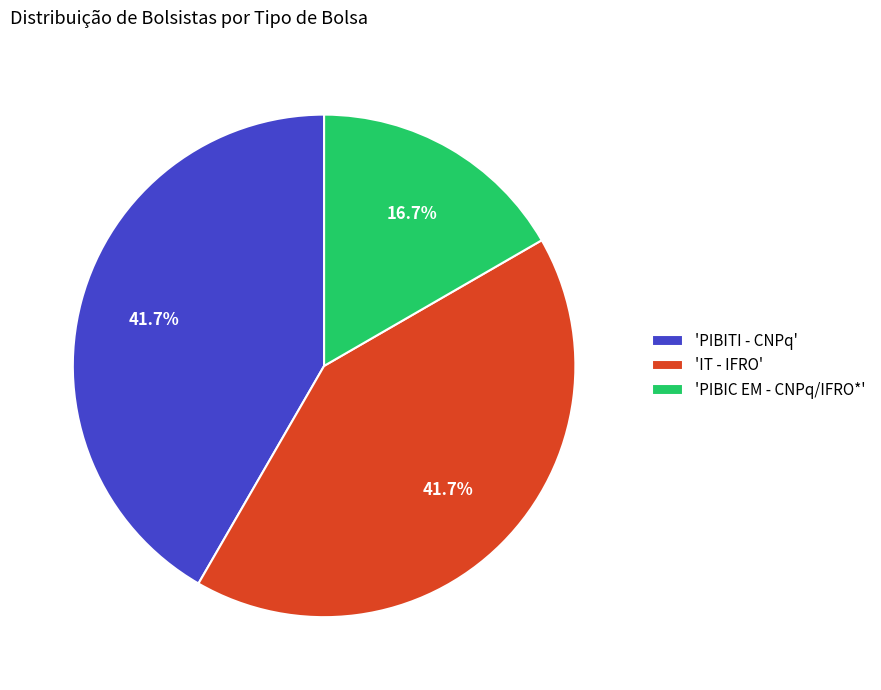

How many slices are in this pie chart?

3